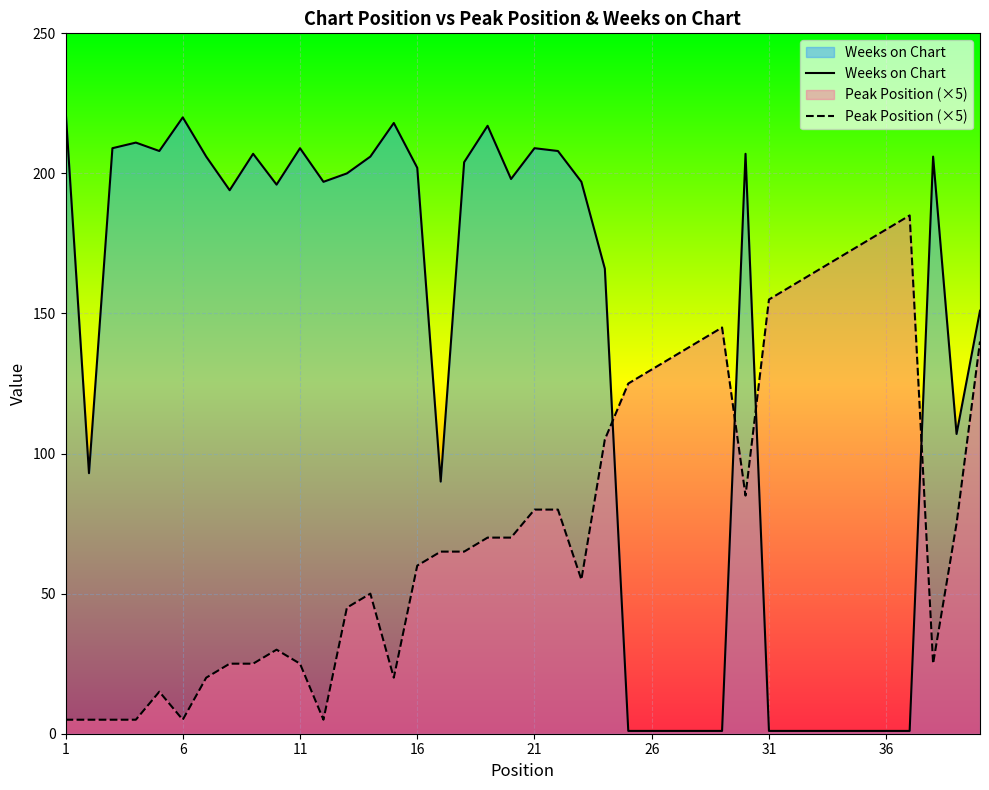

Which series has the widest spread of values?

Weeks on Chart